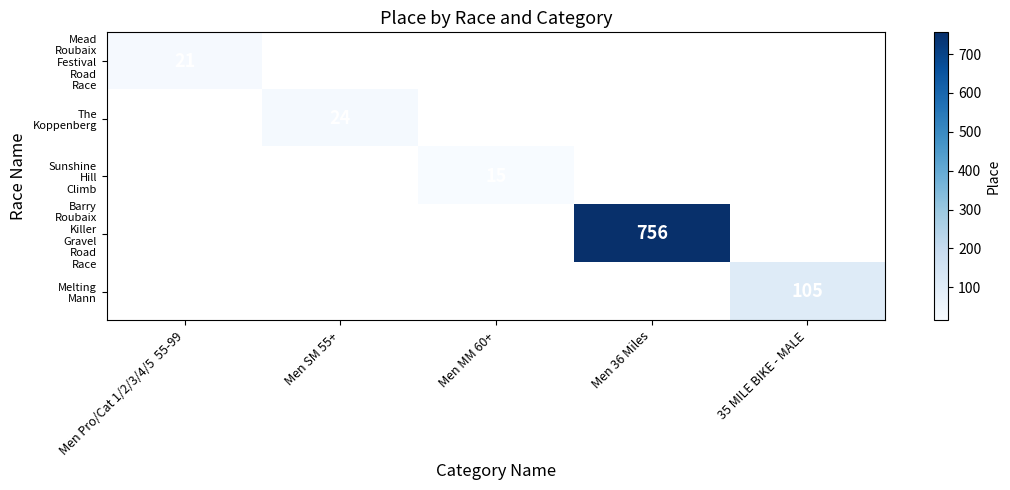

At which category does the chart reach its peak across all series?

Men 36 Miles